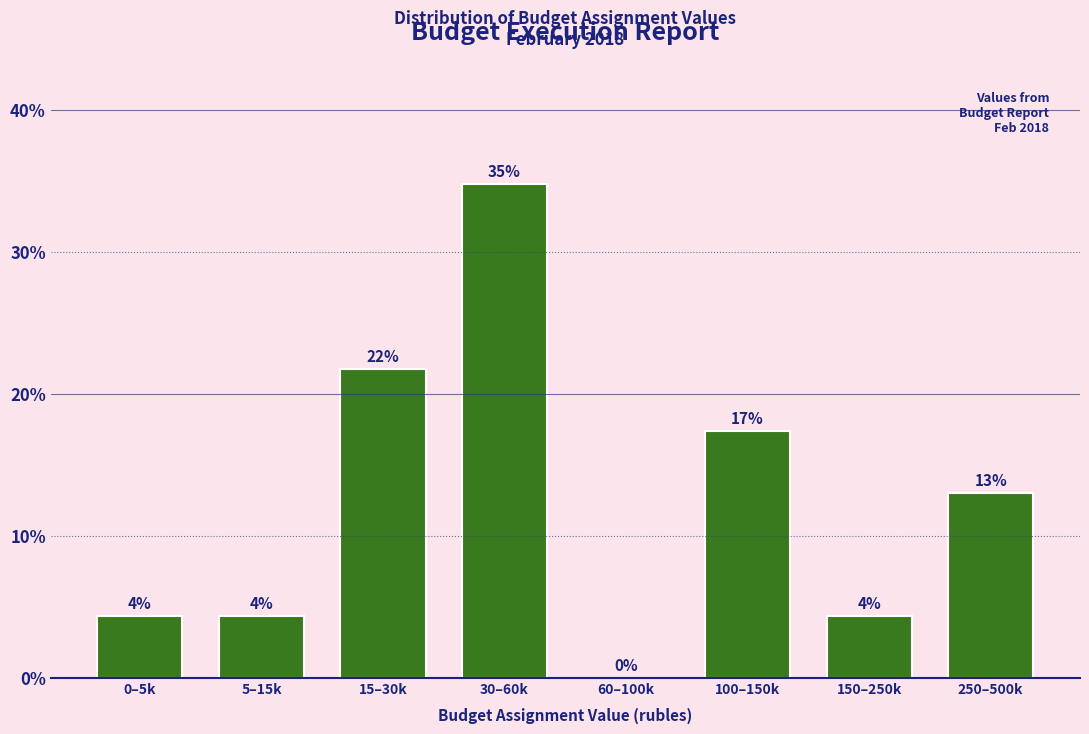

Are the bars horizontal?

No